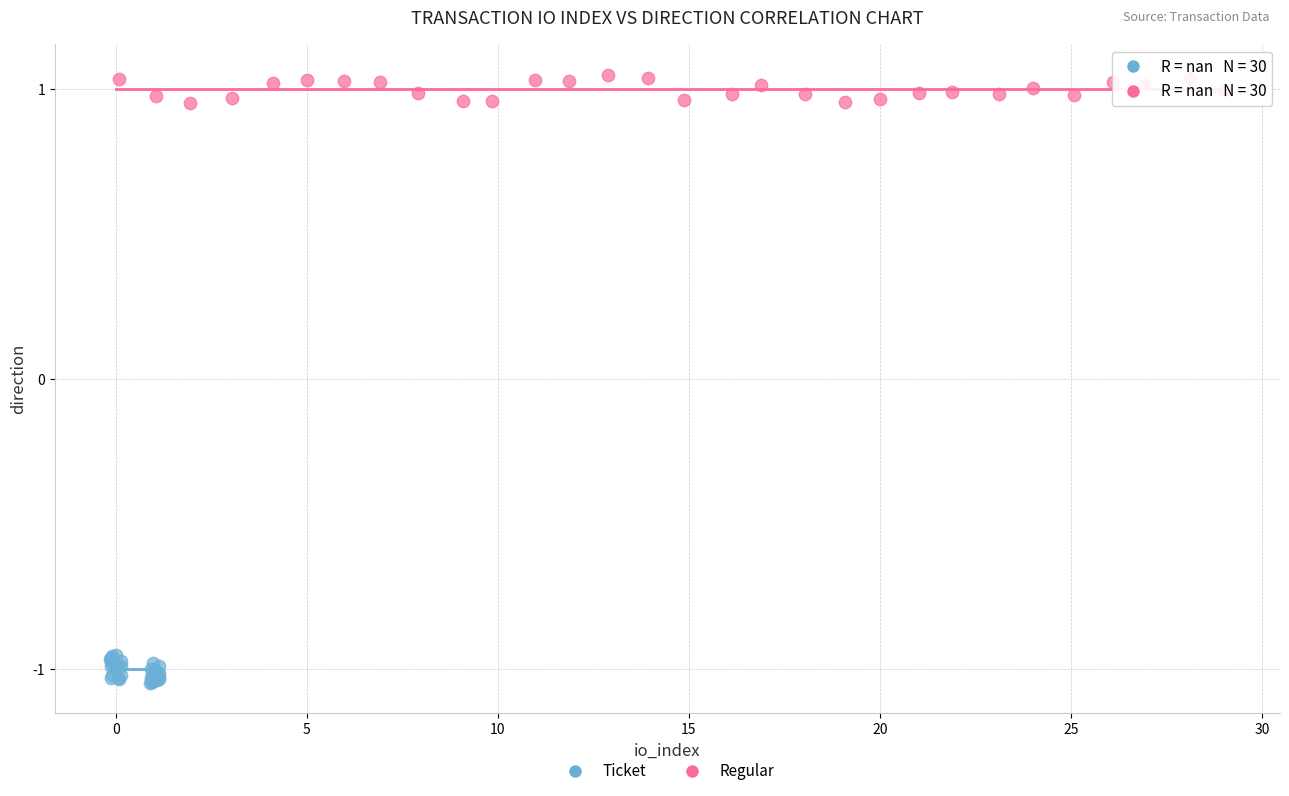

Which series contains the highest Y value?

Regular